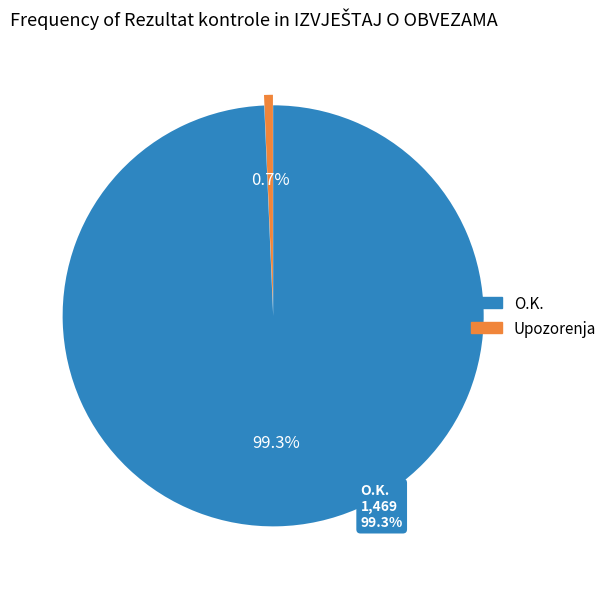

How many slices are in this pie chart?

2